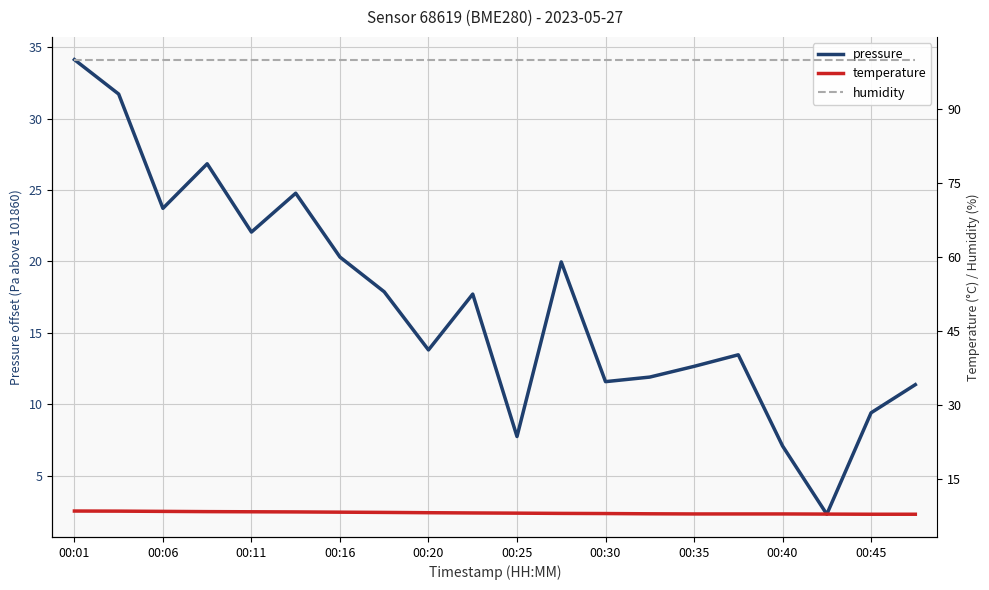

Where is the first local minimum for pressure?

00:06